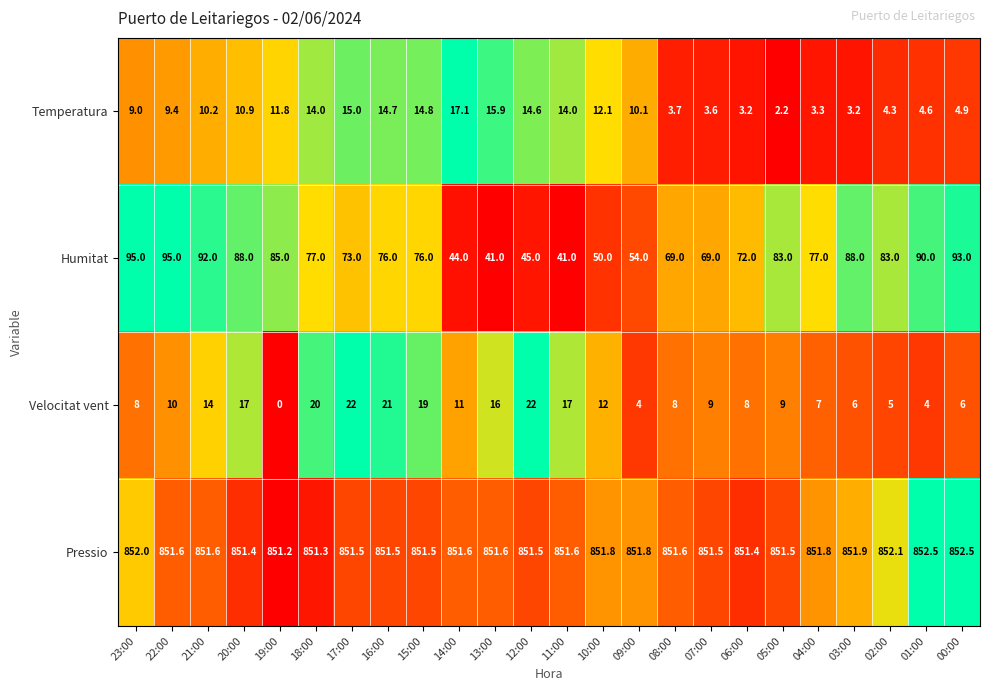

What is the difference between the Velocitat vent values at 22:00 and 12:00?

12.0